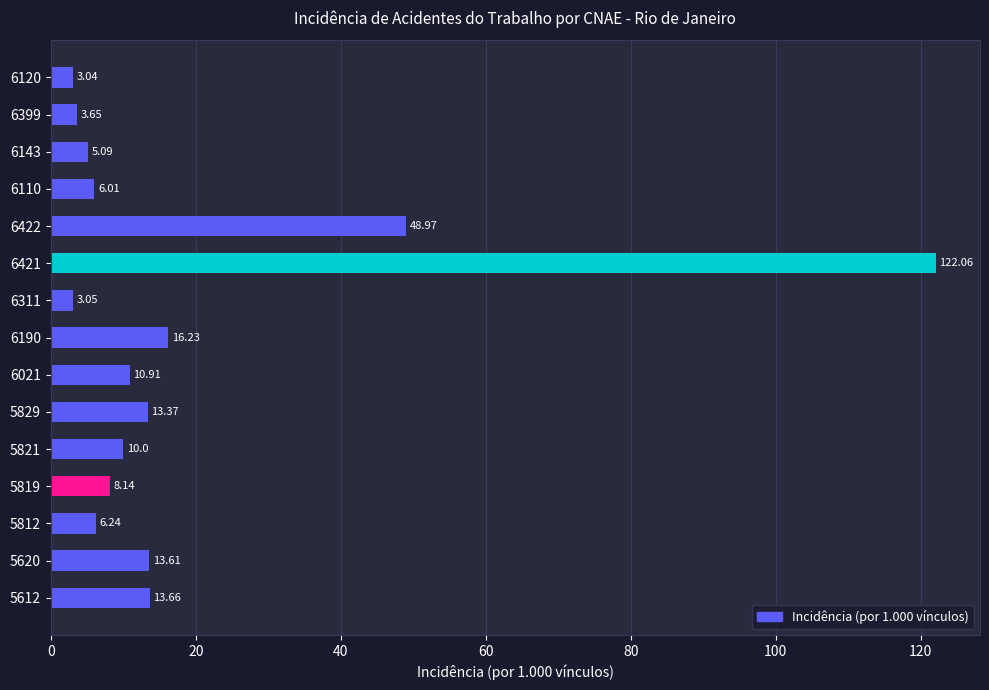

Which has a higher value, 5620 or 5821?

5620